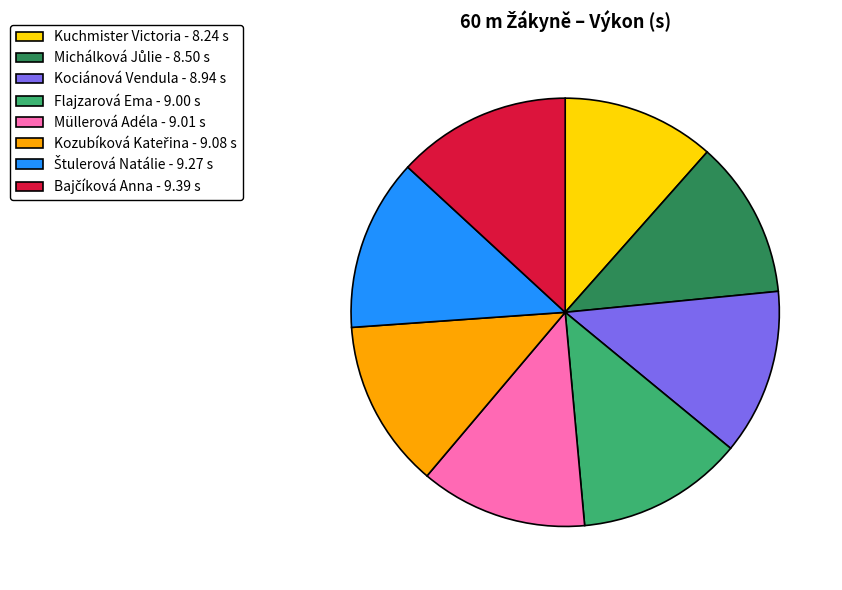

What is the ratio of the value at Flajzarová Ema - 9.00 s to the value at Müllerová Adéla - 9.01 s?

1.0